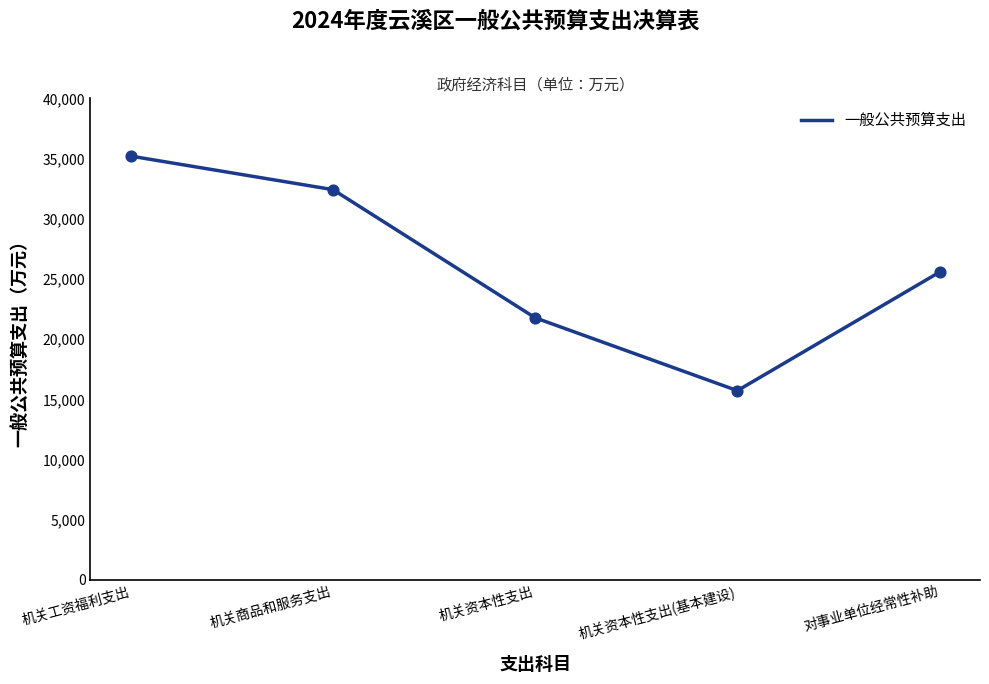

Approximately how many times larger is the value at 机关商品和服务支出 compared to 机关工资福利支出?

0.9